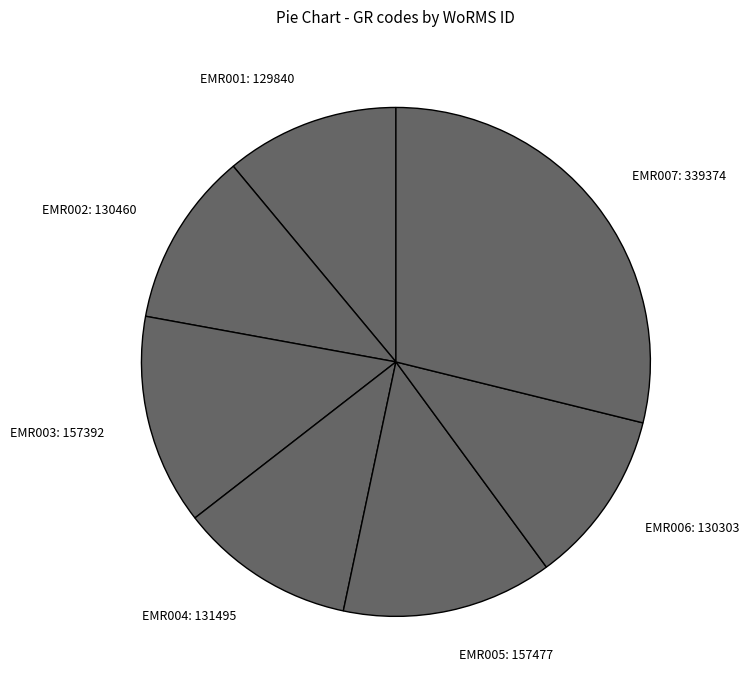

What is the ratio of the value at EMR001 to the value at EMR003?

0.8